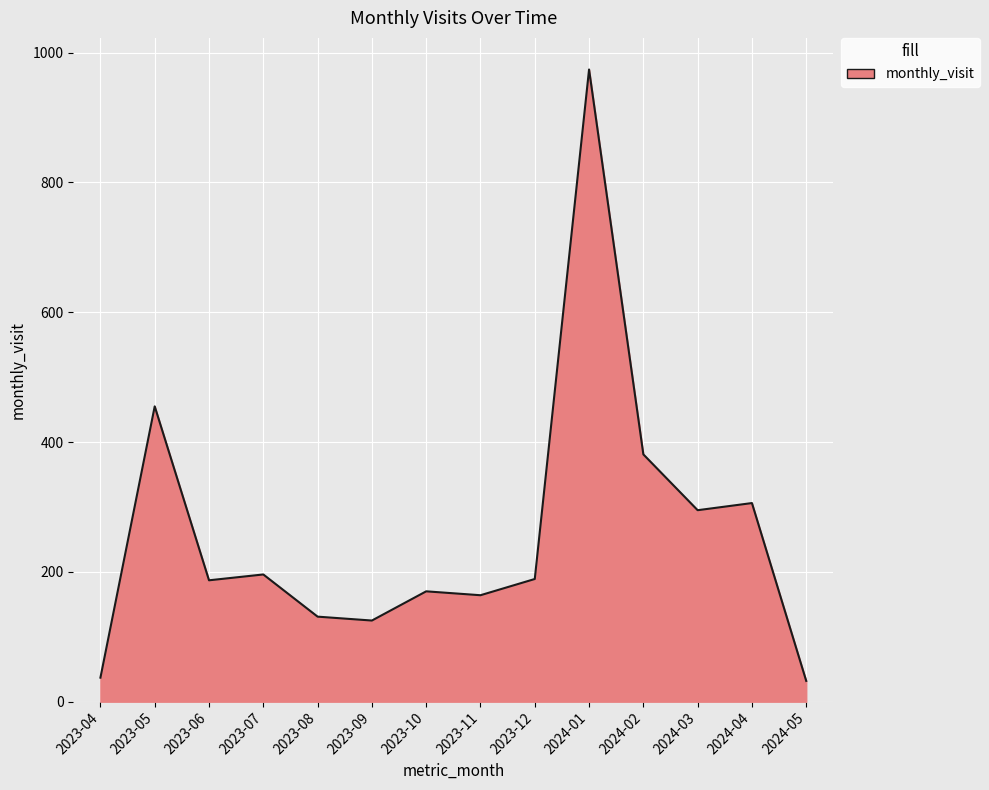

Which has a higher value, 2024-01 or 2024-03?

2024-01